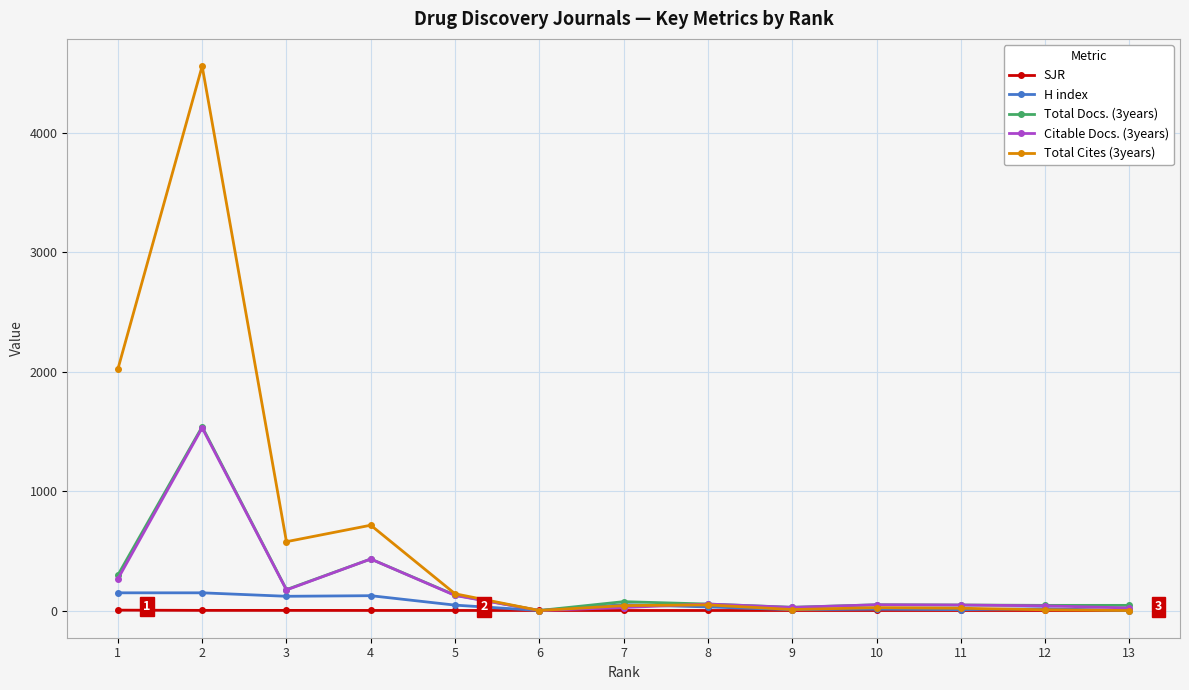

Which series has the largest total across all categories?

Total Cites (3years)